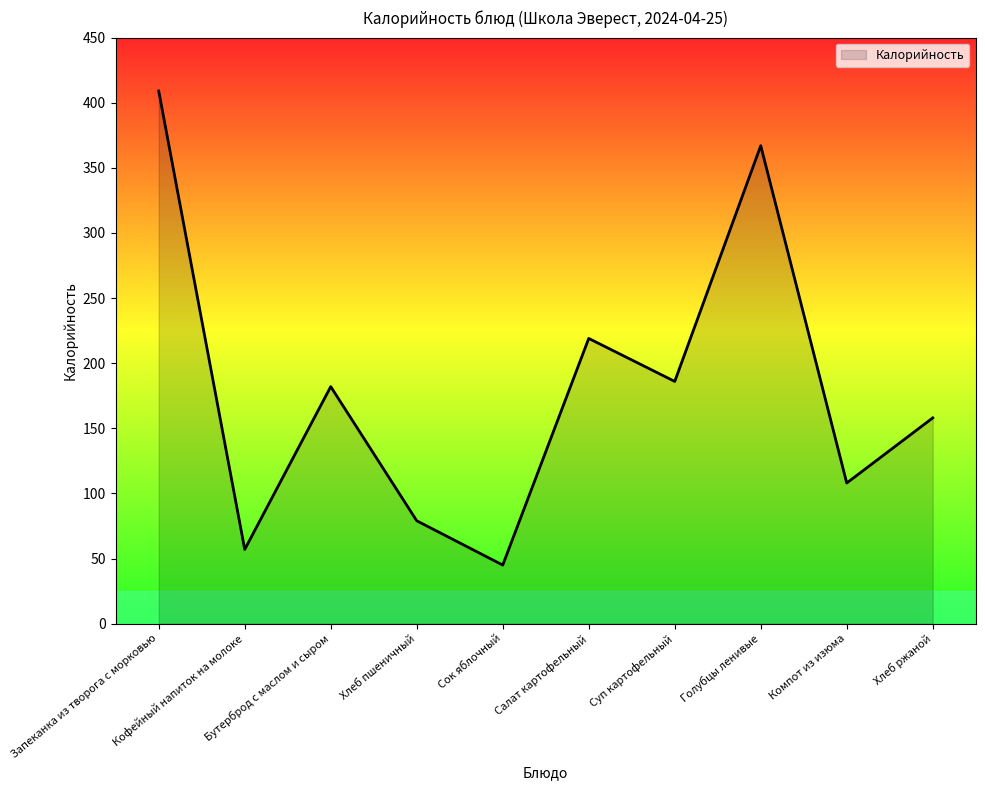

Reading right to left, transcribe all the data shown in this chart.

Хлеб ржаной=158	Компот из изюма=108	Голубцы ленивые=367	Суп картофельный=186	Салат картофельный=219	Сок яблочный=45	Хлеб пшеничный=79	Бутерброд с маслом и сыром=182	Кофейный напиток на молоке=57	Запеканка из творога с морковью=409